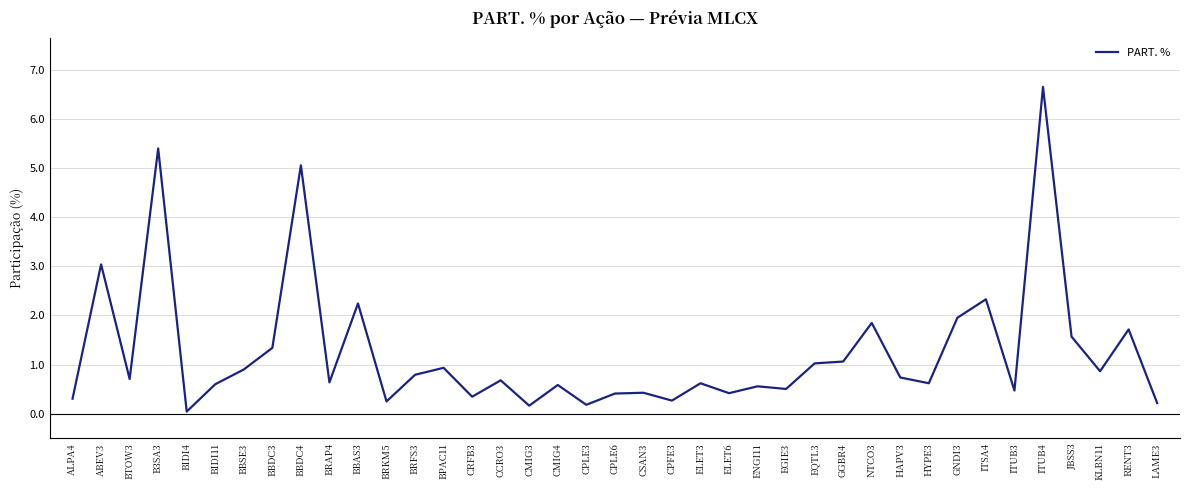

Read the value at ENGI11.

0.6